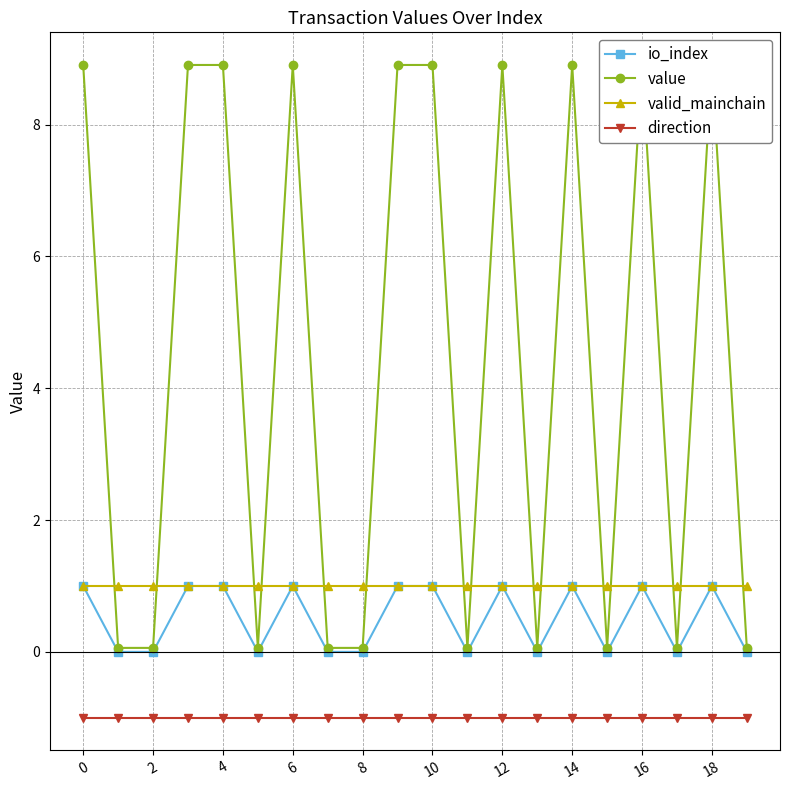

True or false: valid_mainchain and direction cross at least once.

False